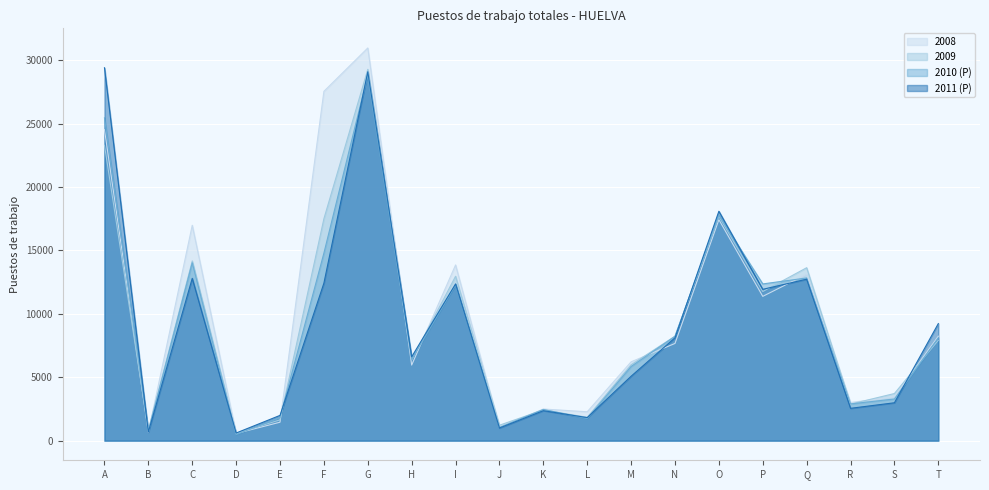

Reading right to left, extract all data points from this chart.

2008: T=8238	S=3457	R=3007	Q=13123	P=11381	O=17425	N=7666	M=6219	L=2277	K=2495	J=1048	I=13858	H=5961	G=30973	F=27553	E=1454	D=563	C=16988	B=661	A=24532
2009: T=7919	S=3717	R=2882	Q=13640	P=11763	O=17697	N=8240	M=5983	L=1844	K=2423	J=1218	I=12967	H=6363	G=29286	F=17505	E=1638	D=567	C=14177	B=834	A=23299
2010 (P): T=8106	S=3286	R=2895	Q=12832	P=12361	O=17773	N=8229	M=5847	L=1746	K=2460	J=1042	I=12281	H=6410	G=28840	F=14794	E=1812	D=482	C=14031	B=759	A=25461
2011 (P): T=9232	S=2987	R=2550	Q=12735	P=11935	O=18095	N=8112	M=5080	L=1818	K=2364	J=997	I=12363	H=6611	G=29096	F=12423	E=1992	D=601	C=12801	B=678	A=29411